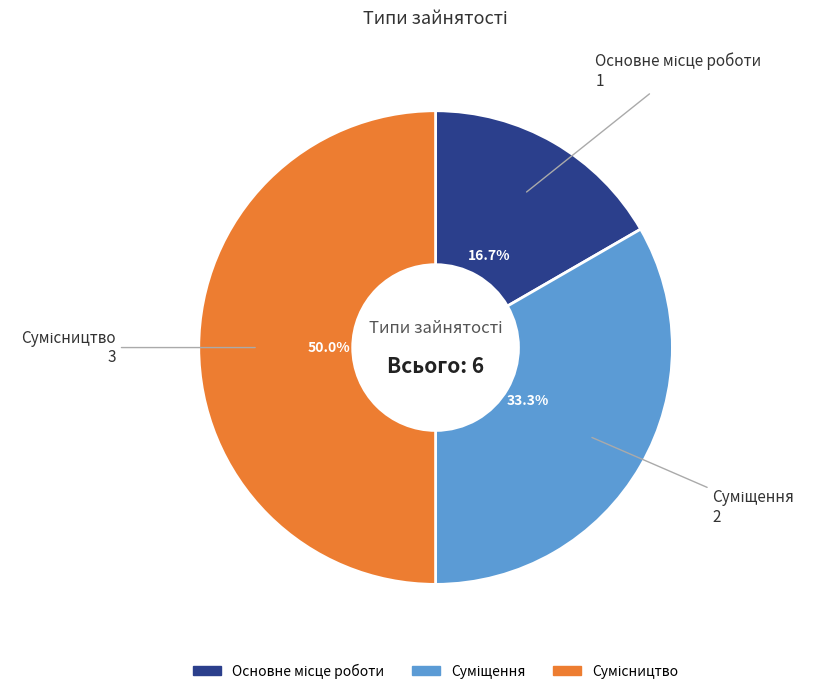

Count the number of slices in the pie.

3